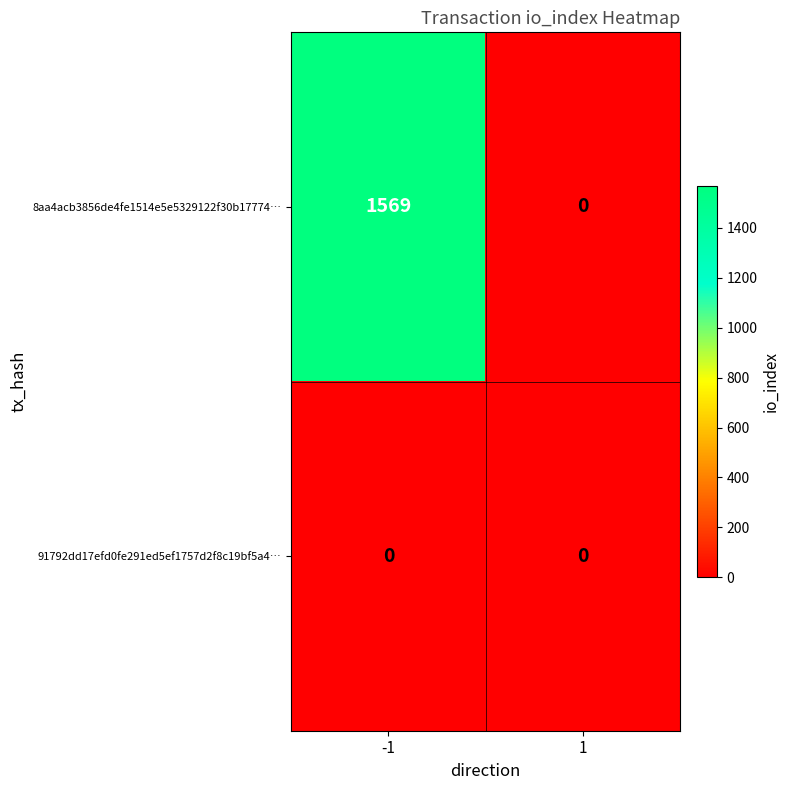

The 91792dd17efd0fe291ed5ef1757d2f8c19bf5a4… series shows 0 at 1. True or false?

True